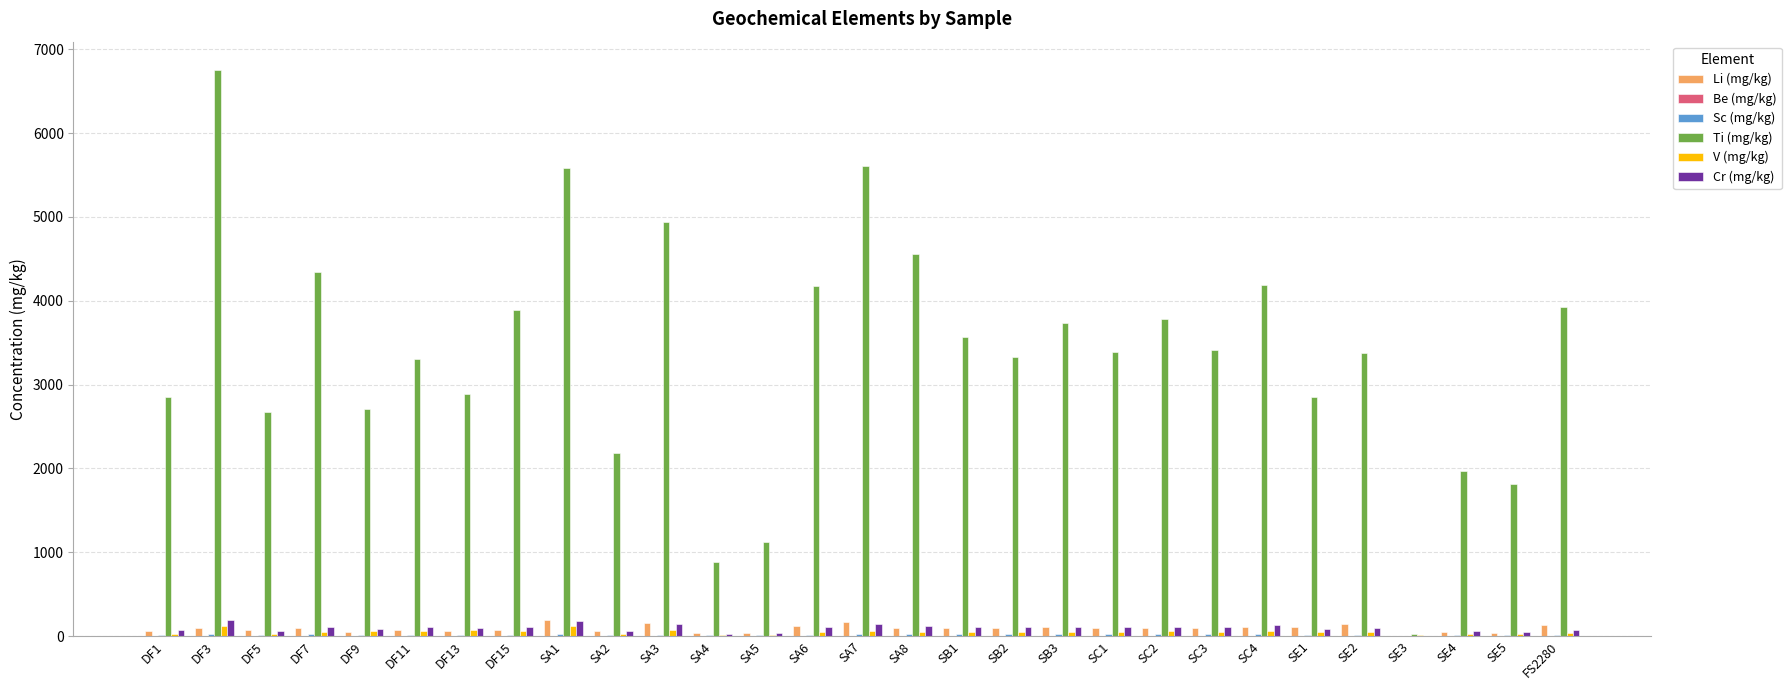

What is the maximum value shown in the chart?

6752.7